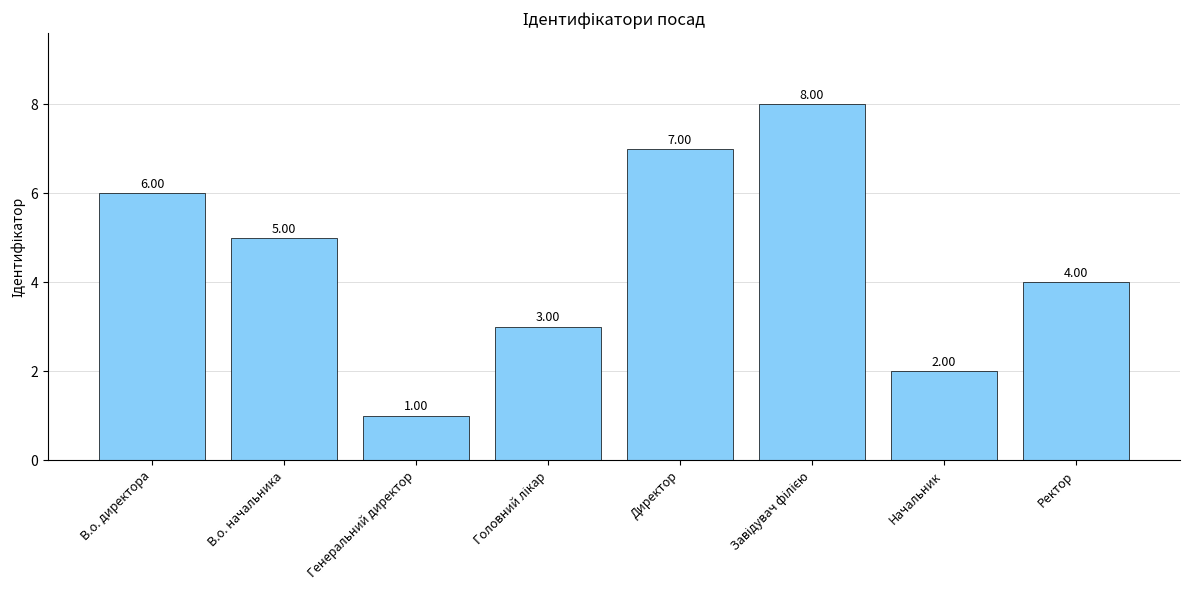

Which category has the lowest value across all series?

Генеральний директор